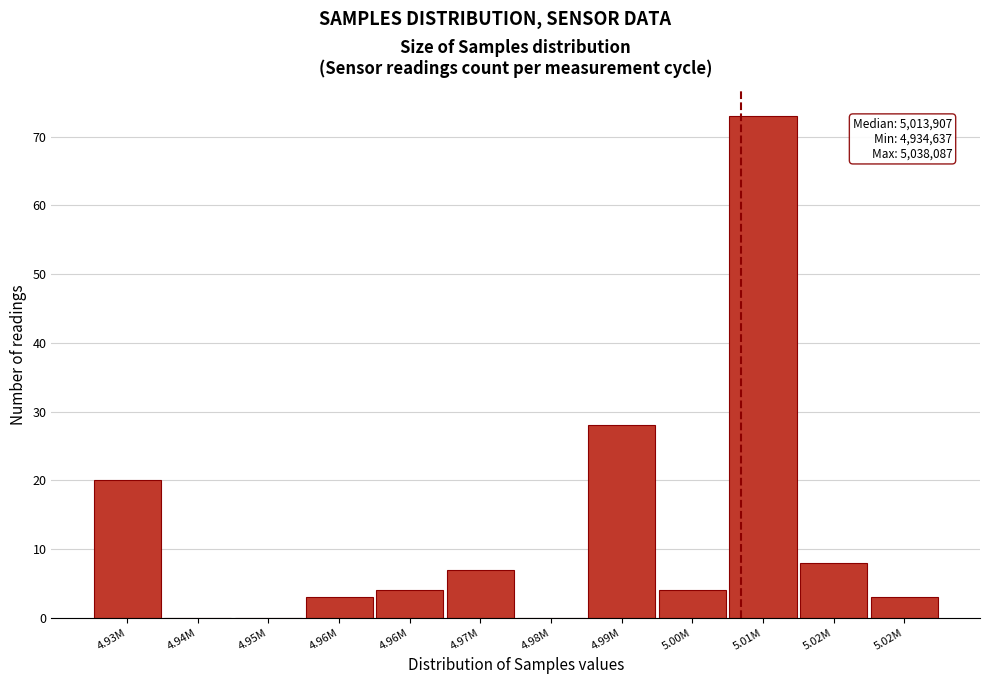

How many series are shown in this chart?

1